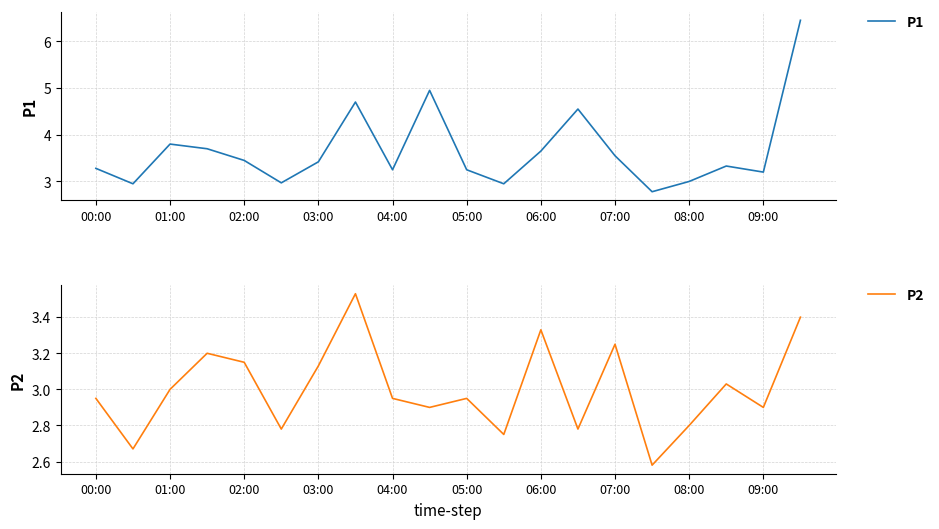

Which series changed the most between 01:00 and 03:00?

P1